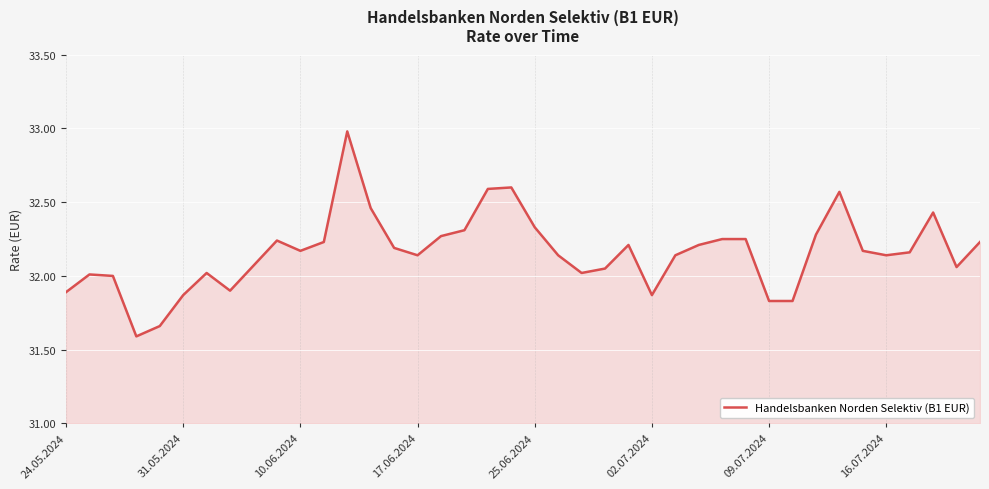

What is the maximum value shown in the chart?

33.0